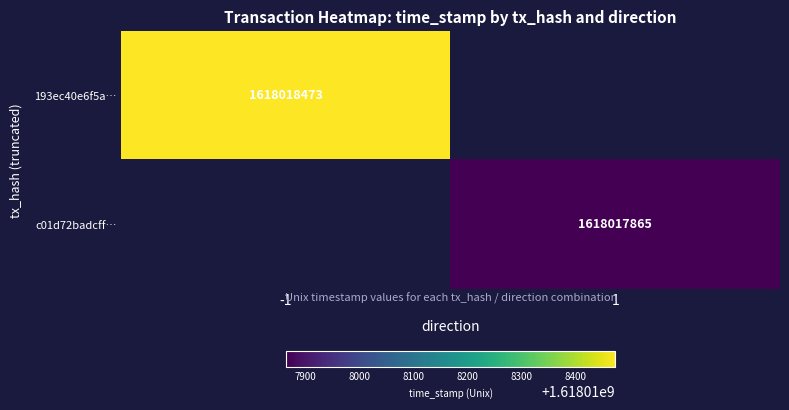

The c01d72badcff… series shows 1618017865 at 1. True or false?

True